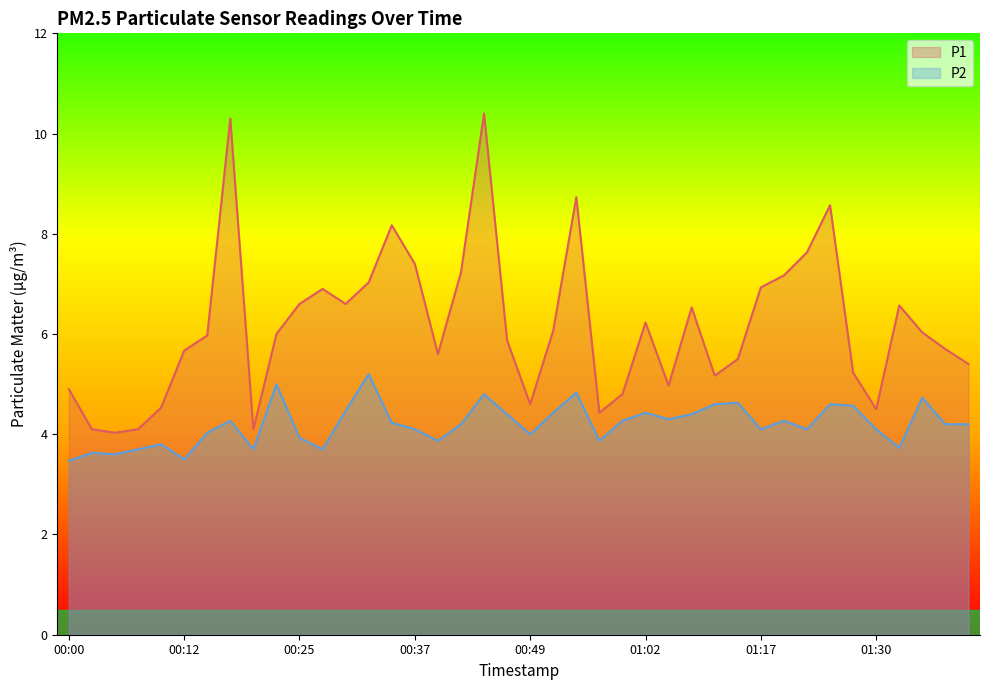

What is the total value across all series at 01:12?

10.1